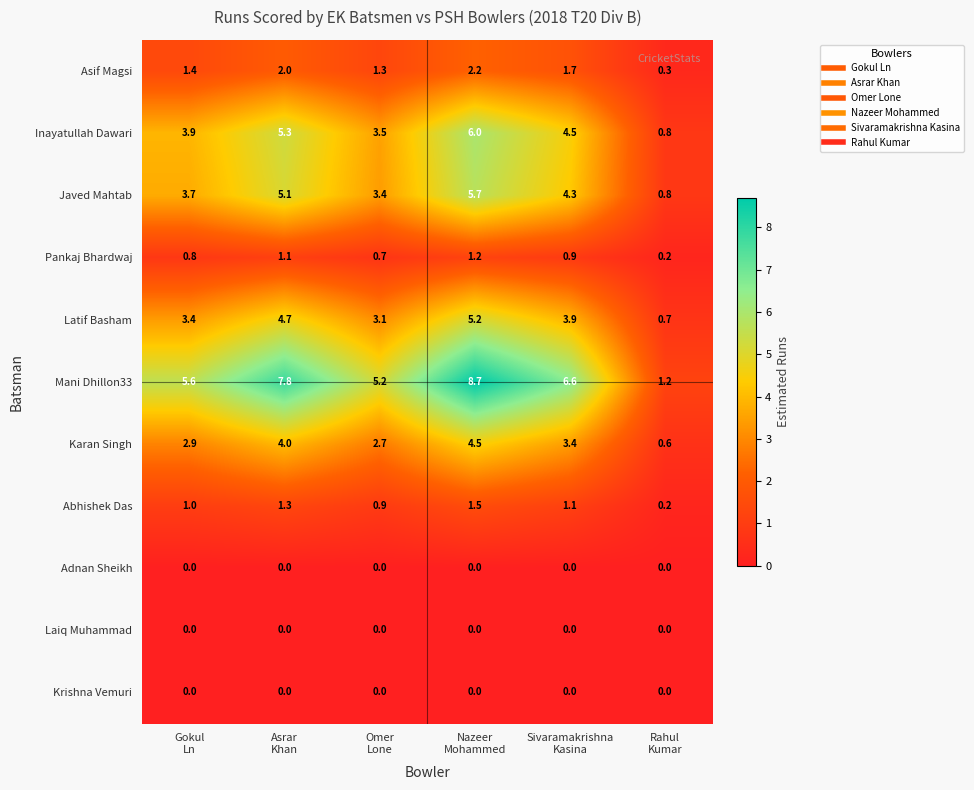

Which series has the widest spread of values?

Mani Dhillon33